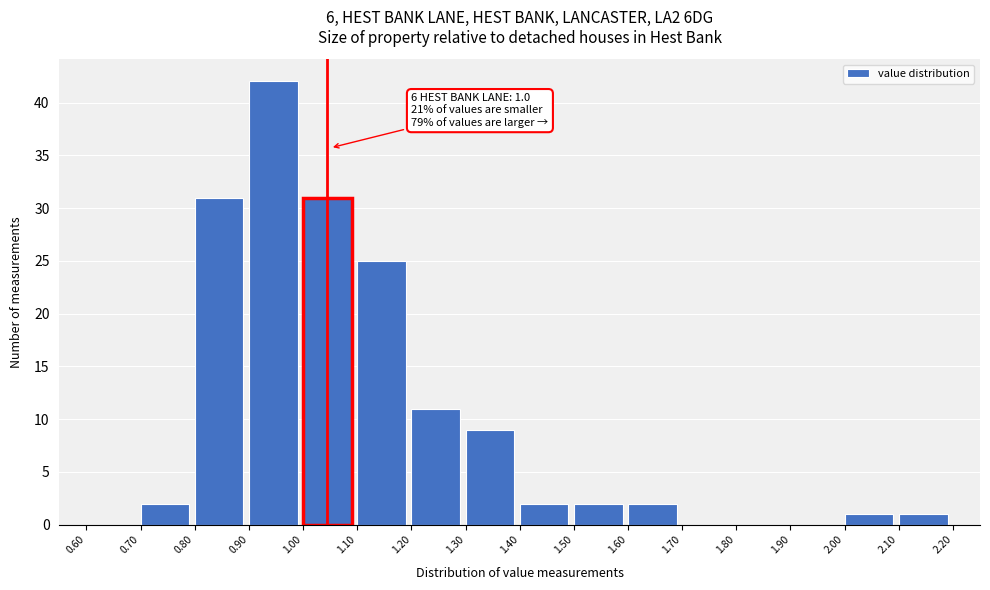

Over which range of the x-axis is the bar tallest?

0.90 to 1.00